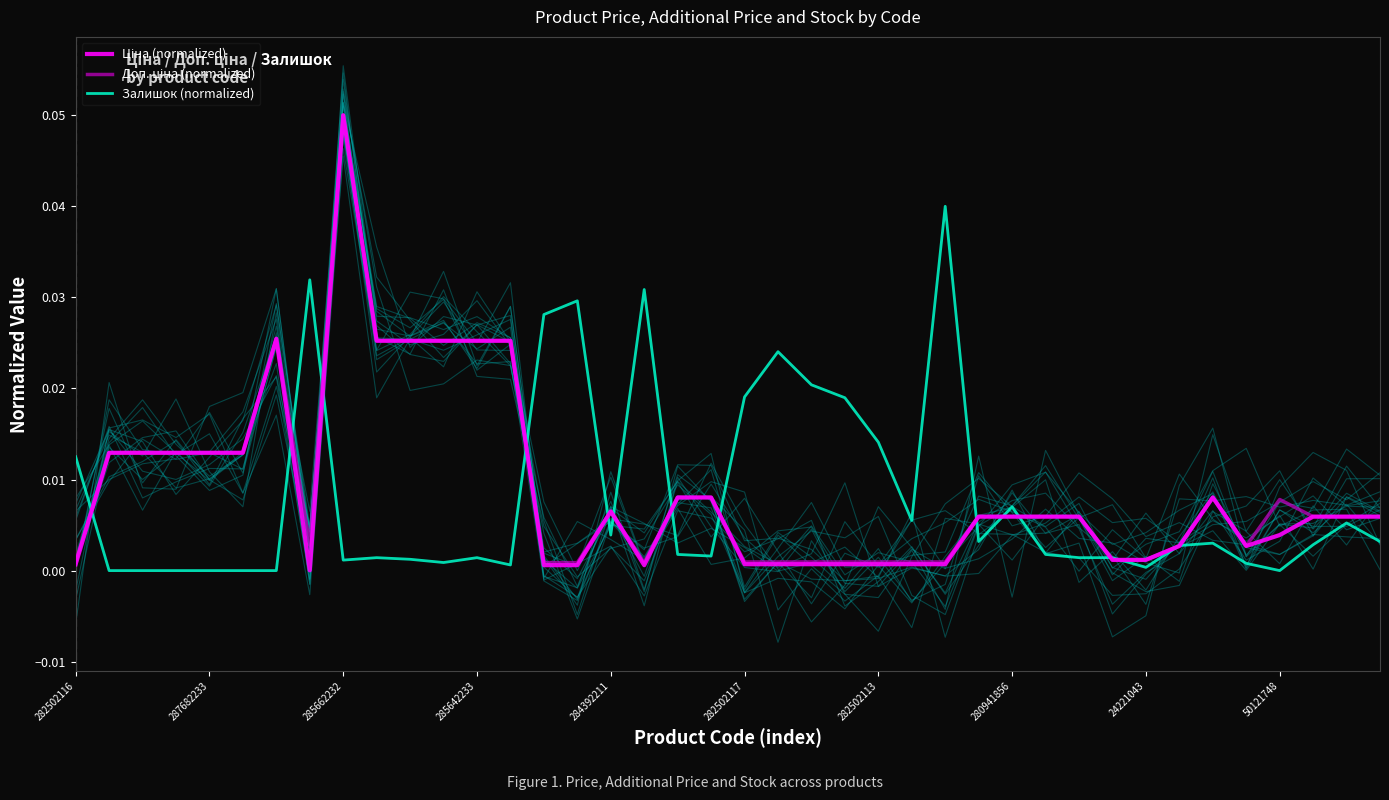

In Доп. ціна (normalized), how many points are higher than both neighbors (excluding endpoints)?

5